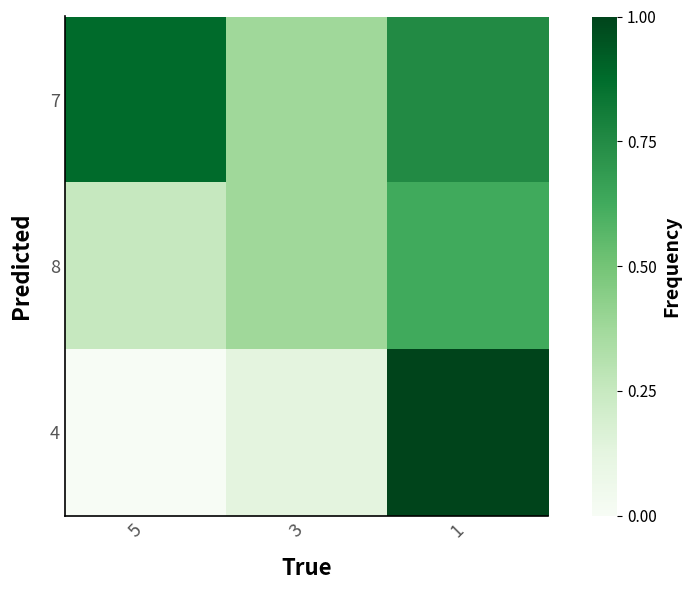

At which category is the sum across all series the highest?

1